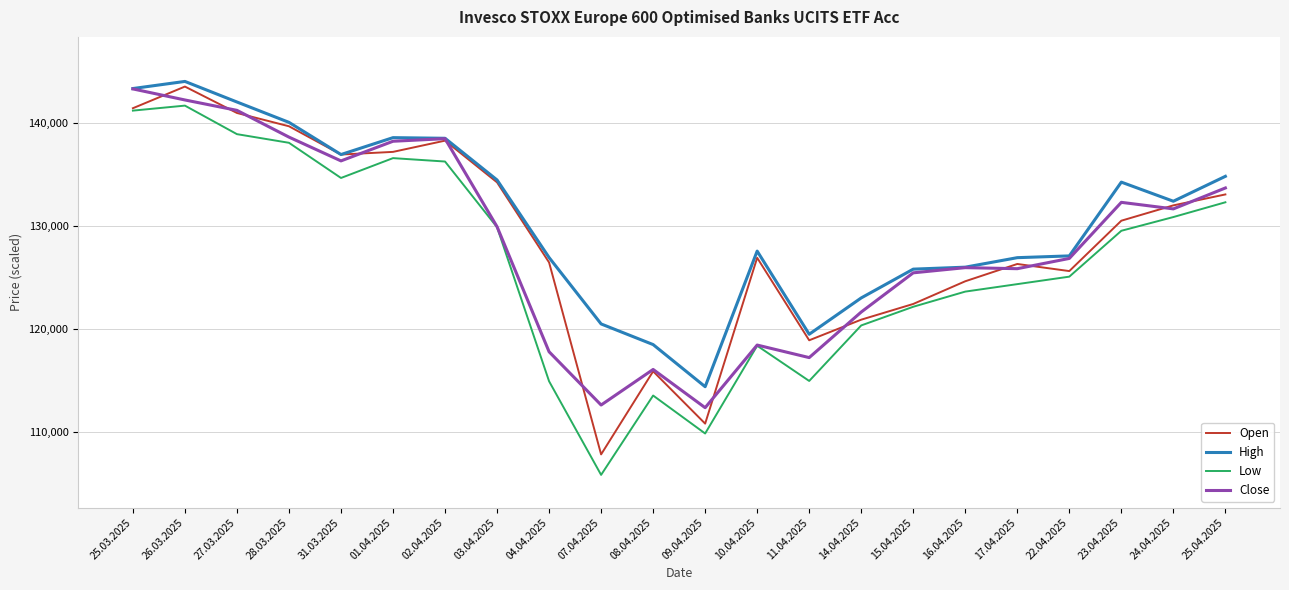

What is the spread (max minus min) of values at 14.04.2025?

2669